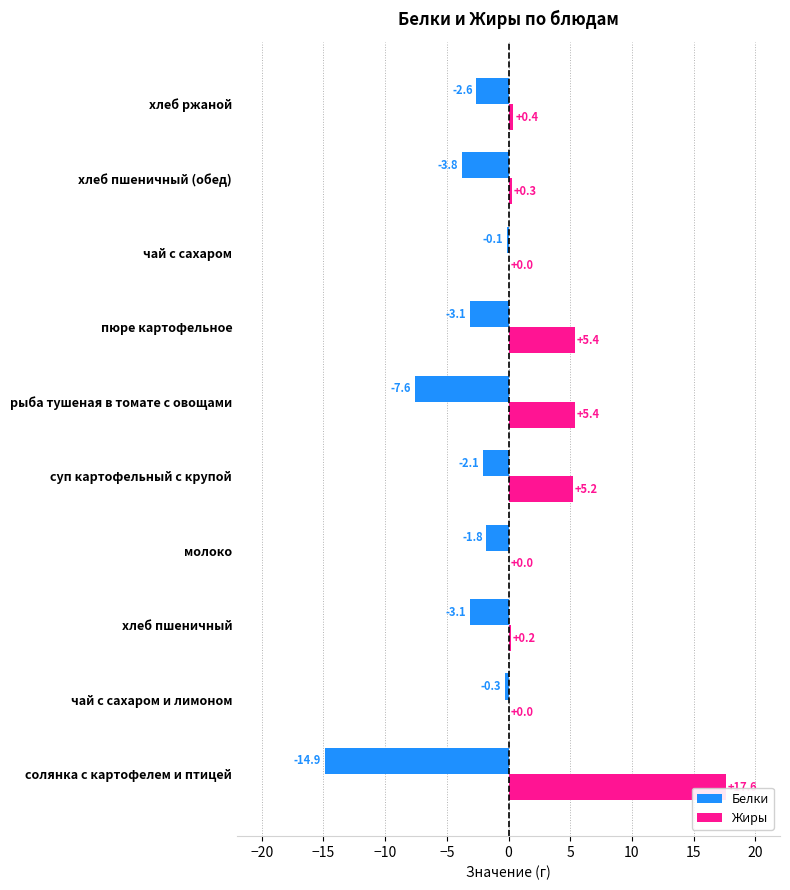

The Жиры series shows 27.9 at солянка с картофелем и птицей. True or false?

False